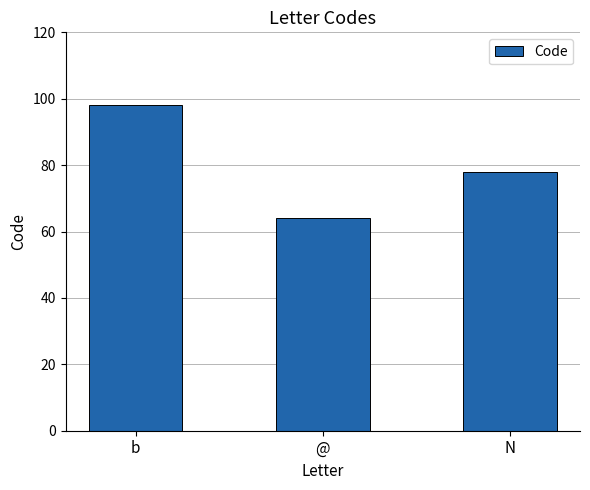

Approximately how many times larger is the value at N compared to b?

0.8